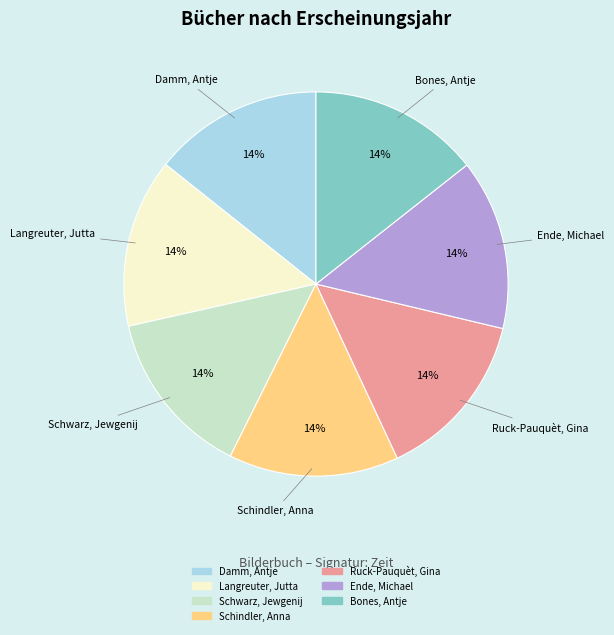

What is the ratio of the value at Schwarz, Jewgenij to the value at Bones, Antje?

1.0